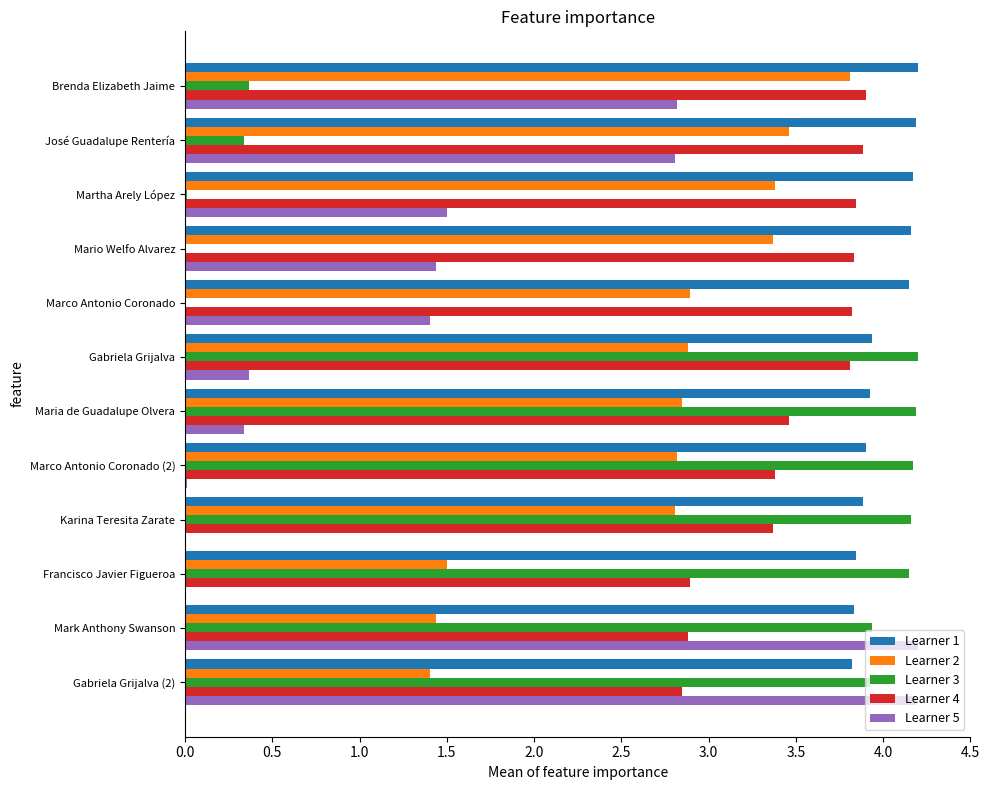

The value of Learner 3 at Brenda Elizabeth Jaime is 0.4. True or false?

True